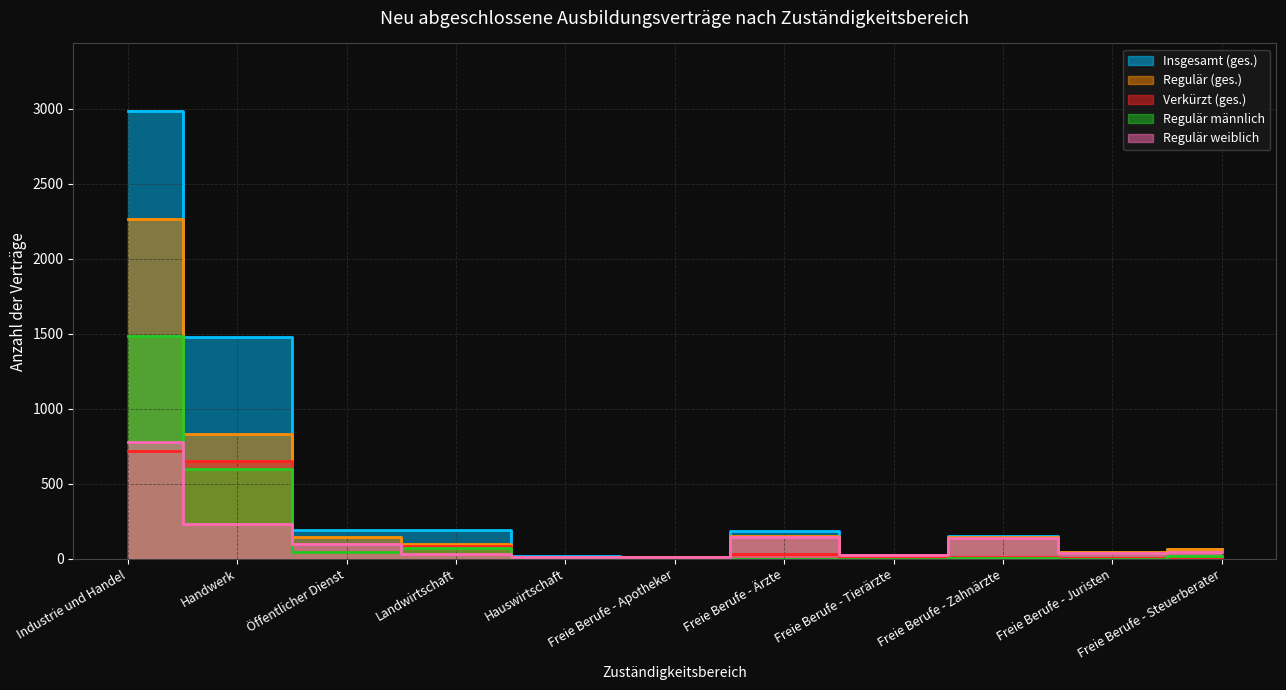

At which category does Regulär weiblich reach its first local peak?

Freie Berufe - Ärzte